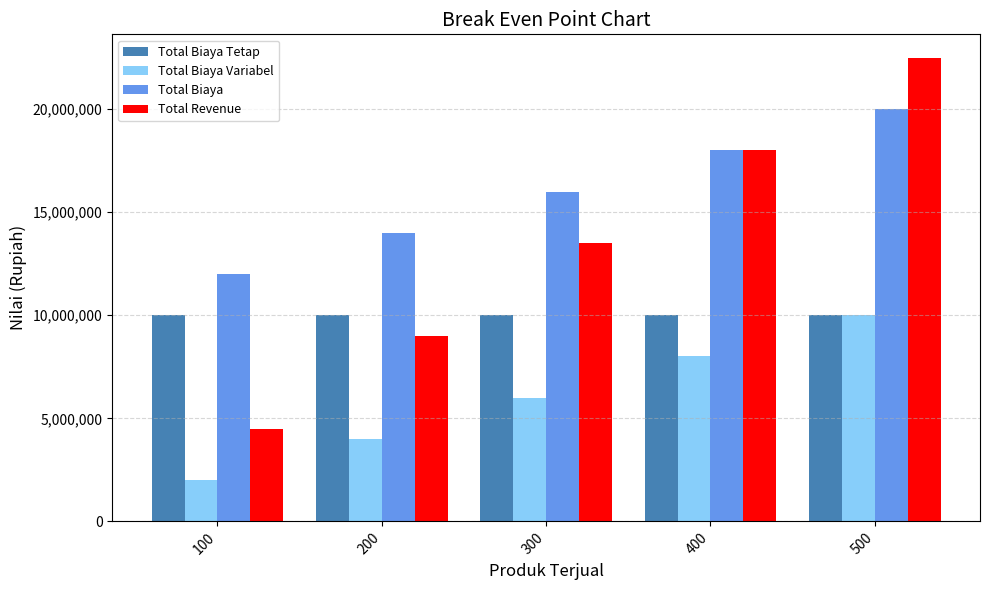

Between 100 and 200, which series saw the biggest shift?

Total Revenue